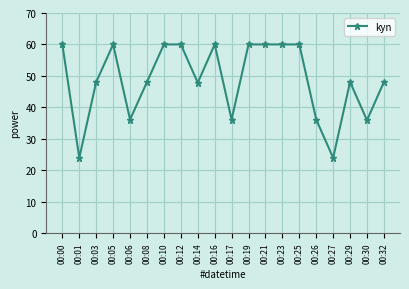

The value at 00:19 is 87.5. True or false?

False